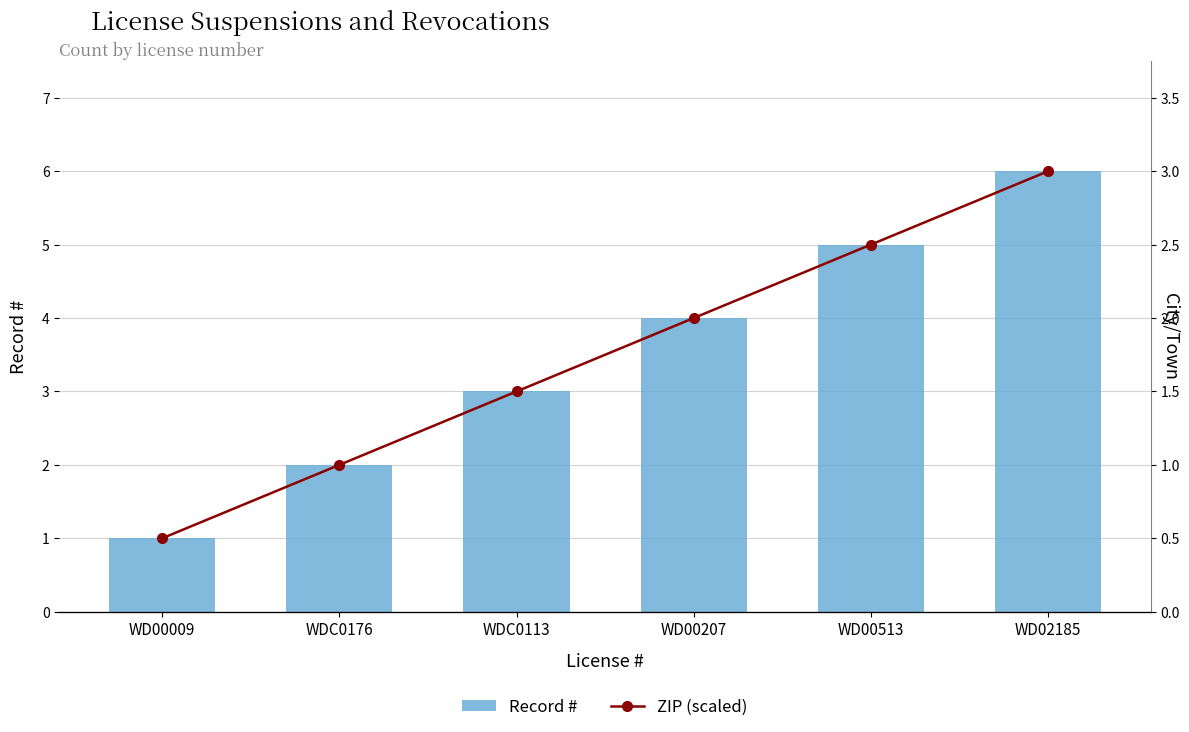

The ZIP (scaled) series shows 1.5 at WDC0113. True or false?

True